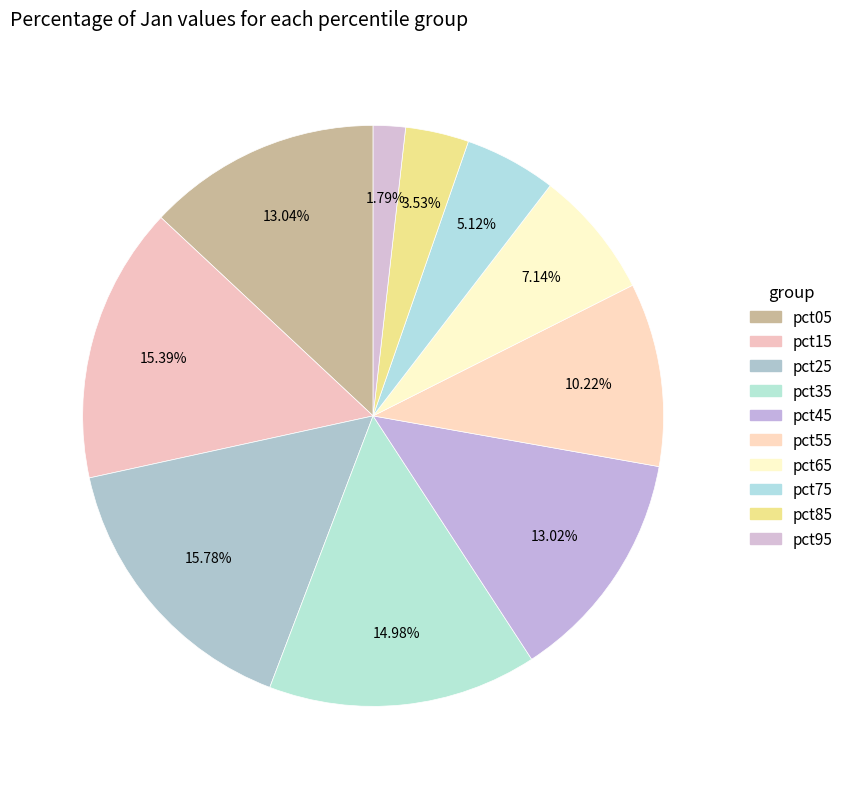

Does pct65 account for over 50% of the chart?

No